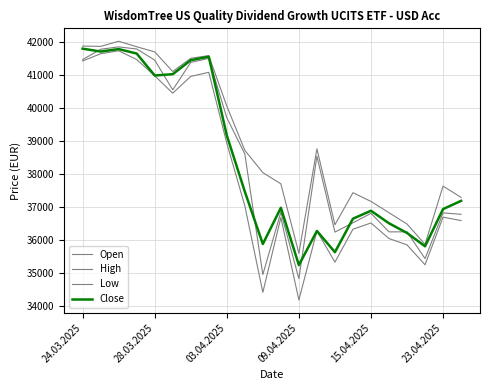

How many interior local peaks does the Low series have?

6